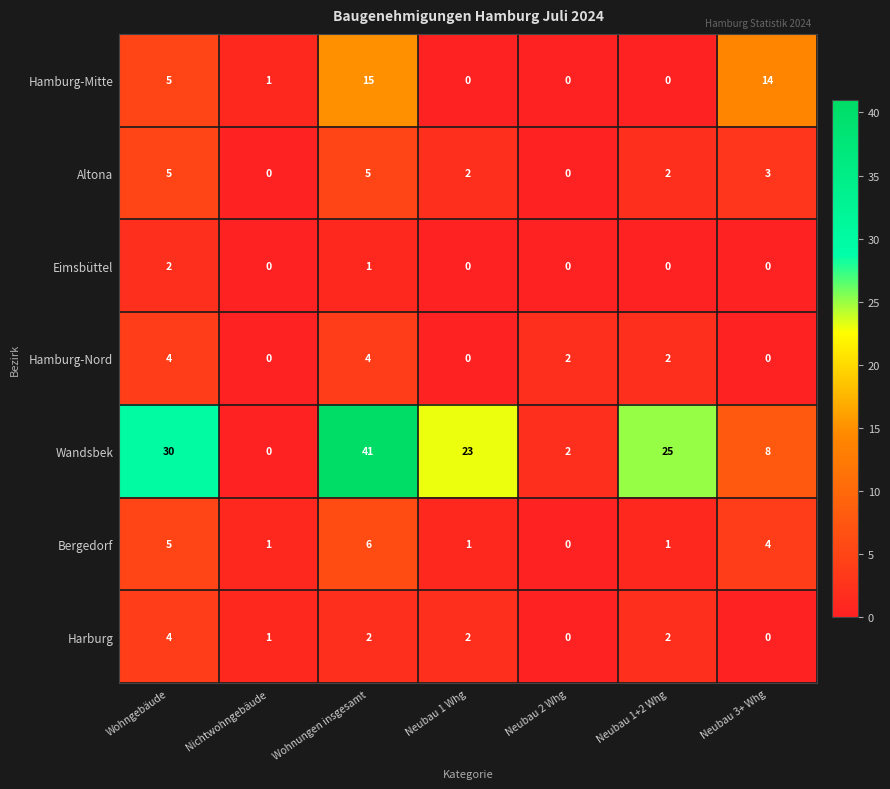

What is the difference between the highest and lowest values at Neubau 1 Whg?

23